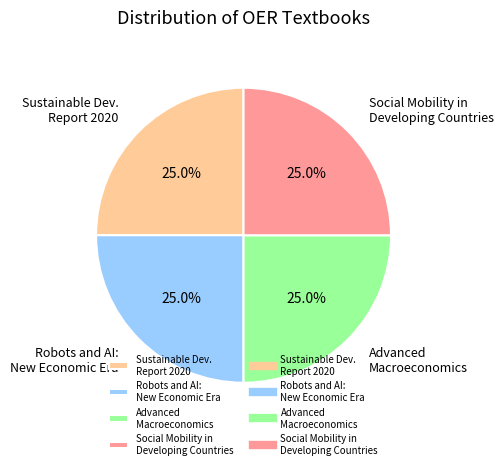

What is the ratio of the value at Sustainable Dev. Report 2020 to the value at Robots and AI: New Economic Era?

1.0